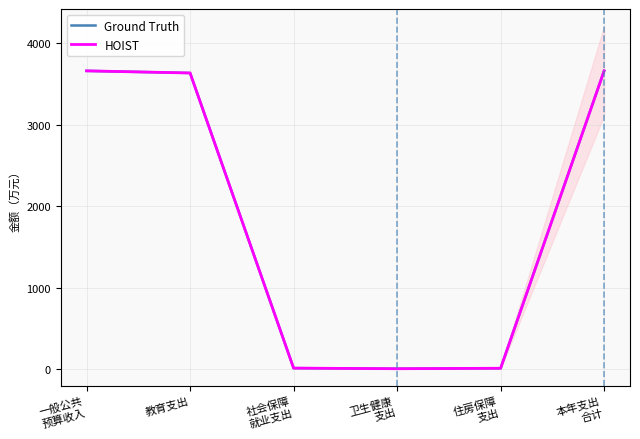

Reading left to right, what are all the values shown in this chart?

Ground Truth: 一般公共
预算收入=3663.0	教育支出=3636.8	社会保障
就业支出=11.7	卫生健康
支出=4.5	住房保障
支出=10.0	本年支出
合计=3663.0
HOIST: 一般公共
预算收入=3663.0	教育支出=3636.8	社会保障
就业支出=11.7	卫生健康
支出=4.5	住房保障
支出=10.0	本年支出
合计=3663.0